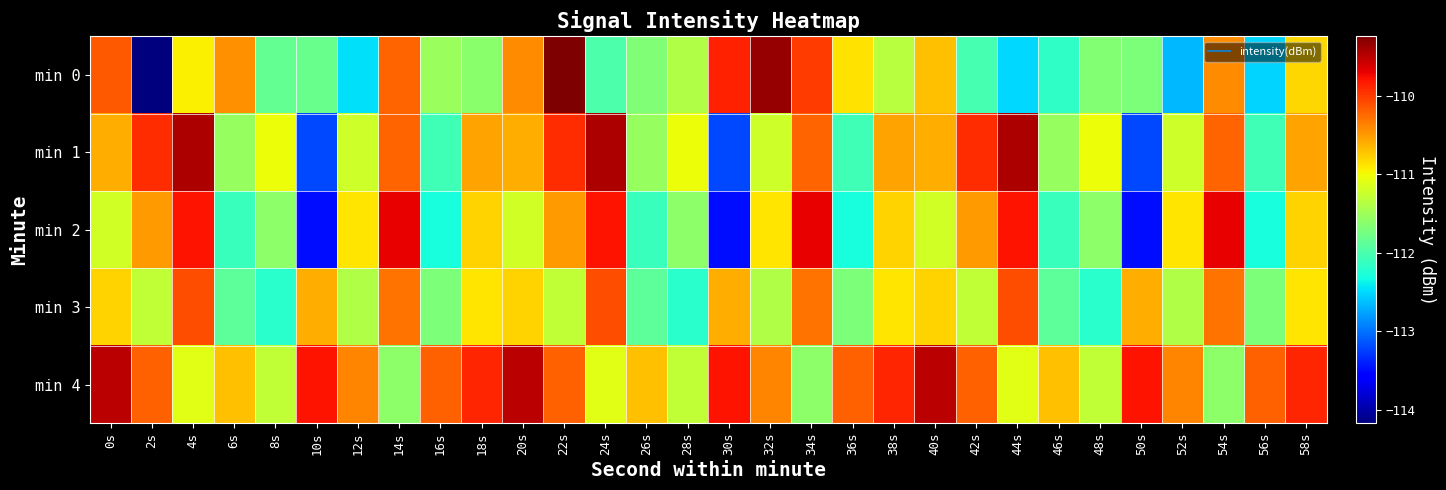

How many distinct data groups are displayed?

5